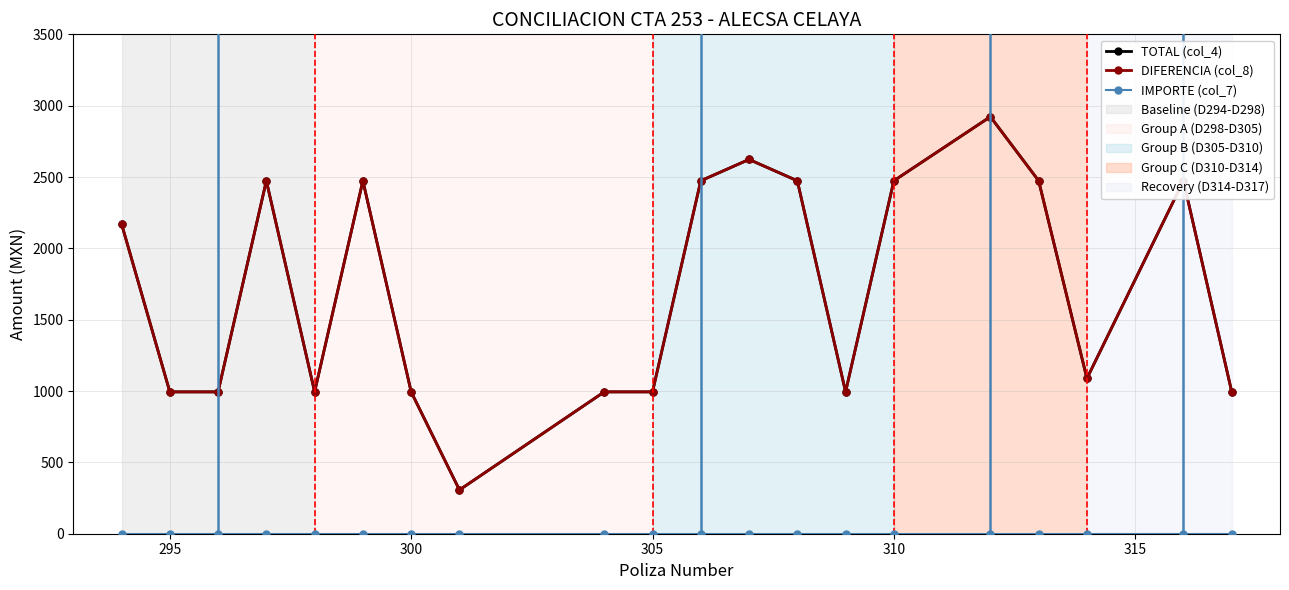

How many data points in DIFERENCIA (col_8) are above 2171?

10